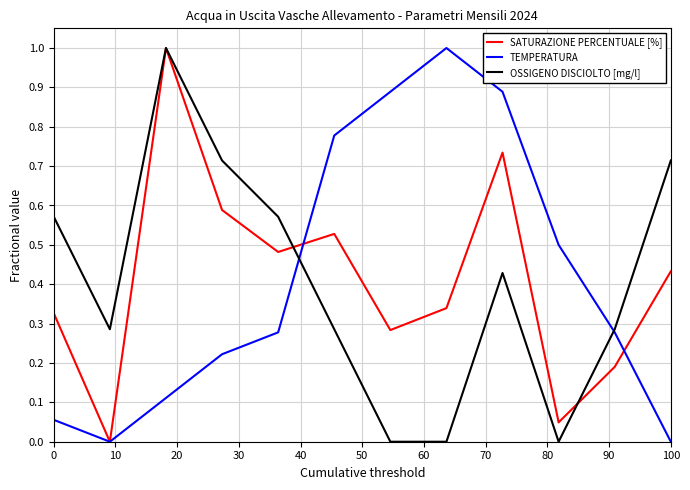

What is the difference between the maximum and minimum values in the OSSIGENO DISCIOLTO [mg/l] series?

1.0